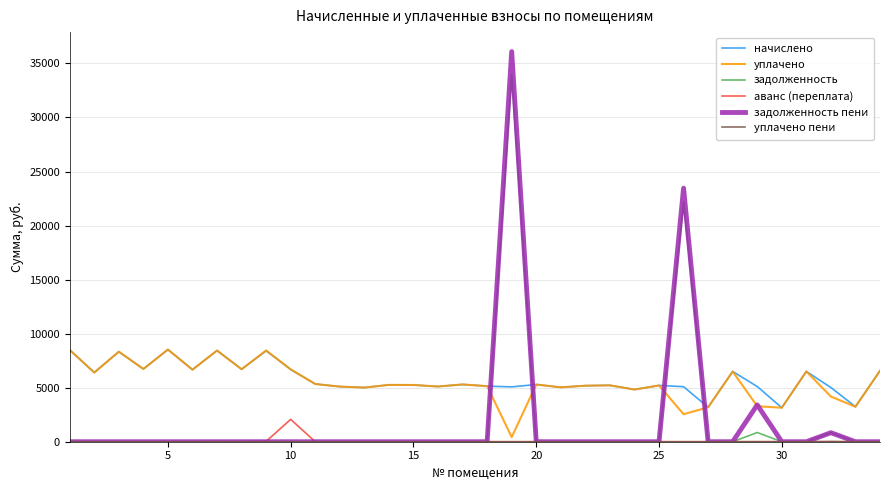

True or false: уплачено and задолженность cross at least once.

True